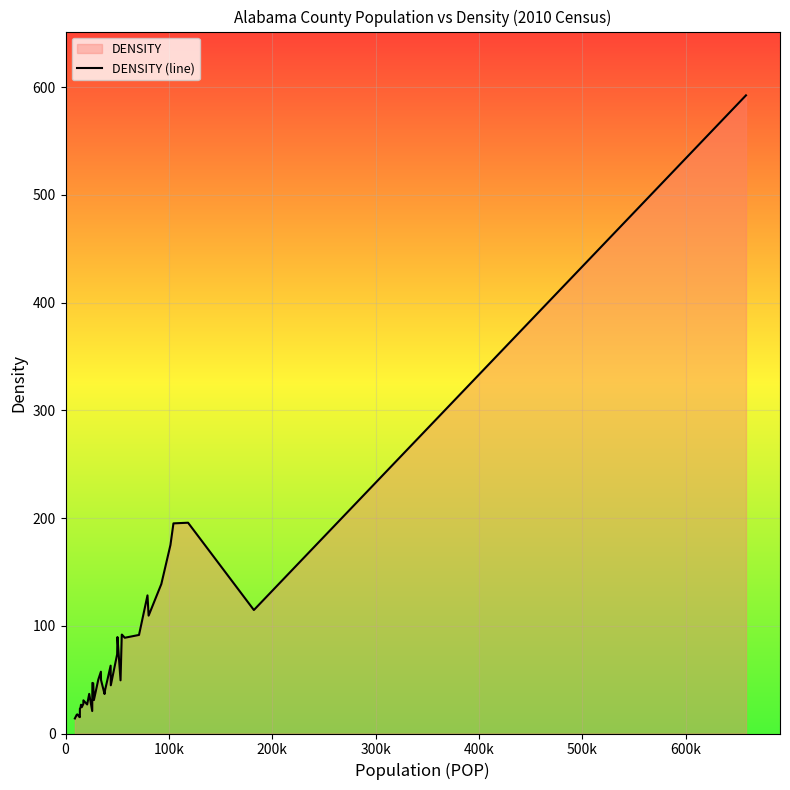

What is the minimum value shown in the chart?

14.0